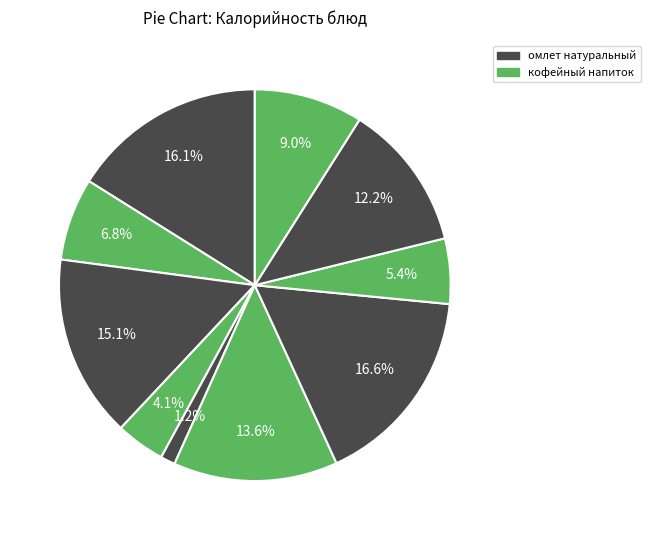

How many segments does this pie chart have?

10